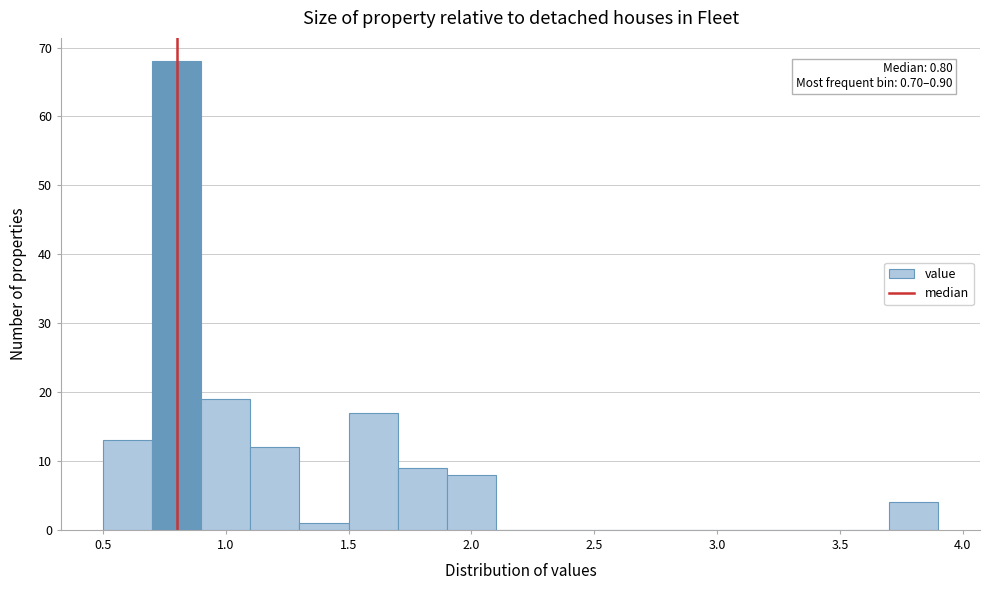

Which range on the x-axis has the tallest bar?

0.7 to 0.9